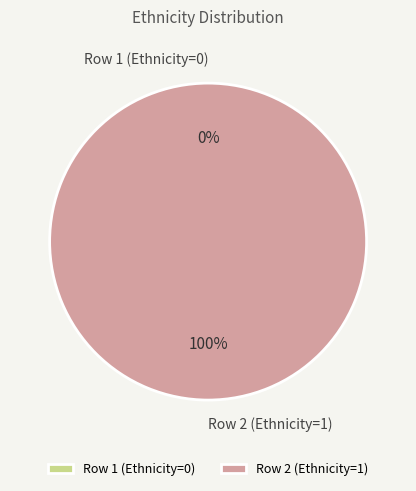

Which slice is the largest?

Row 2 (Ethnicity=1)